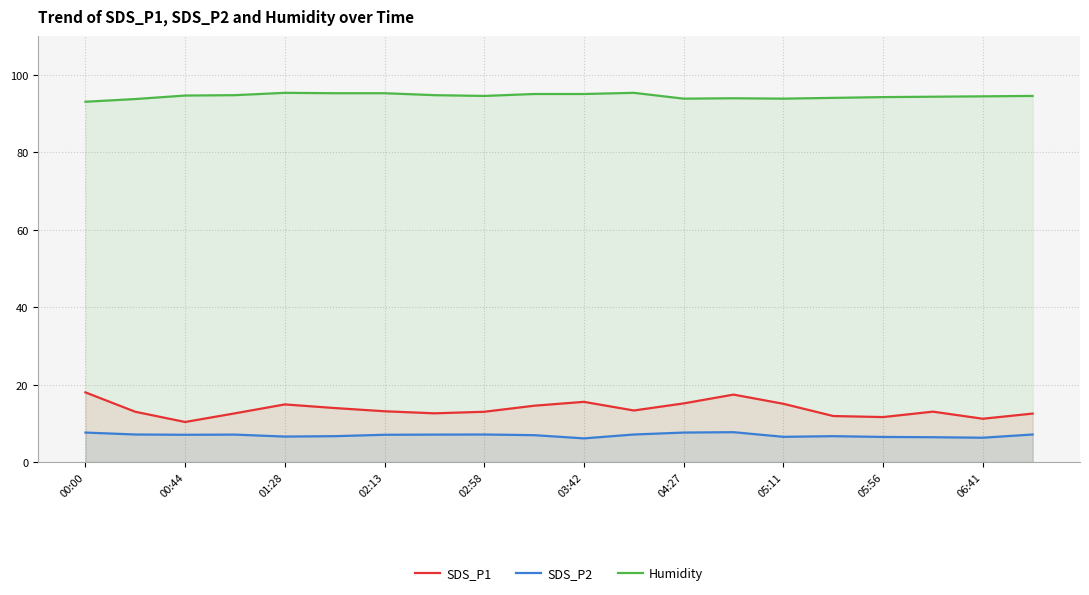

Does the chart display data point markers on the line(s)?

No